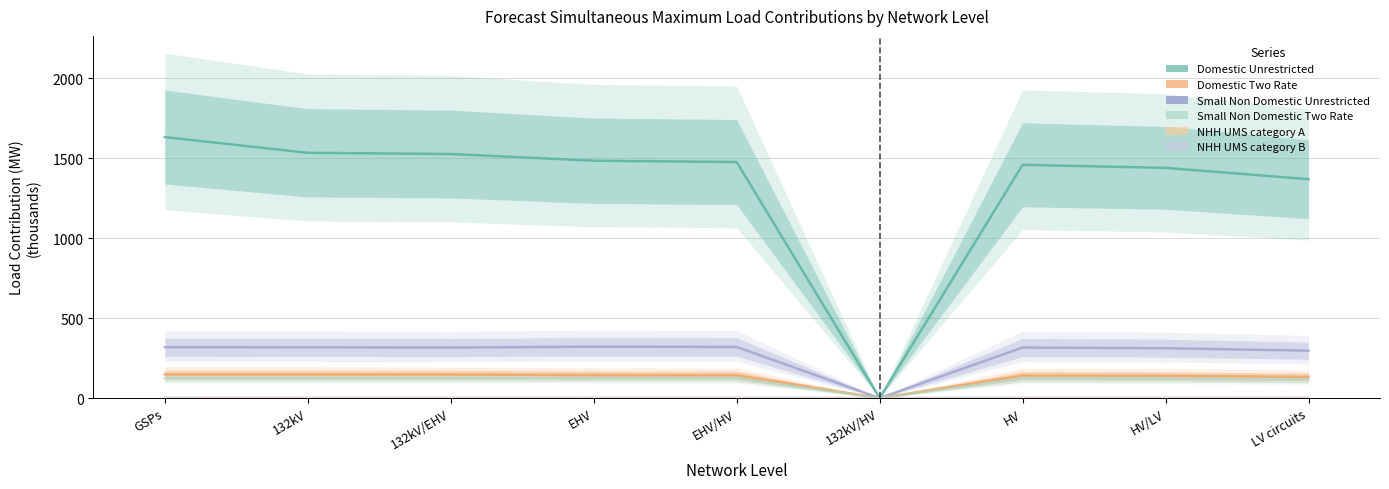

How many series are shown in this chart?

6